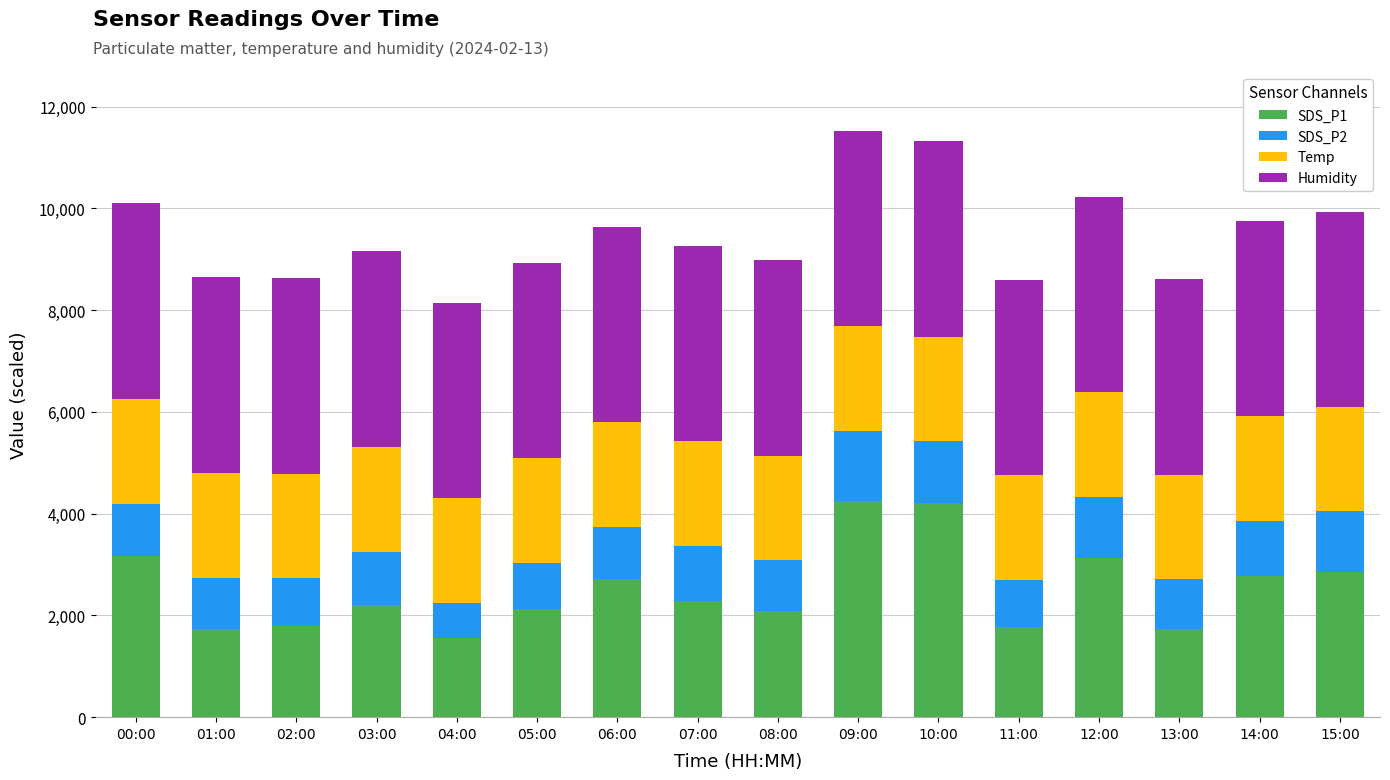

What is the total value across all series at 09:00?

11530